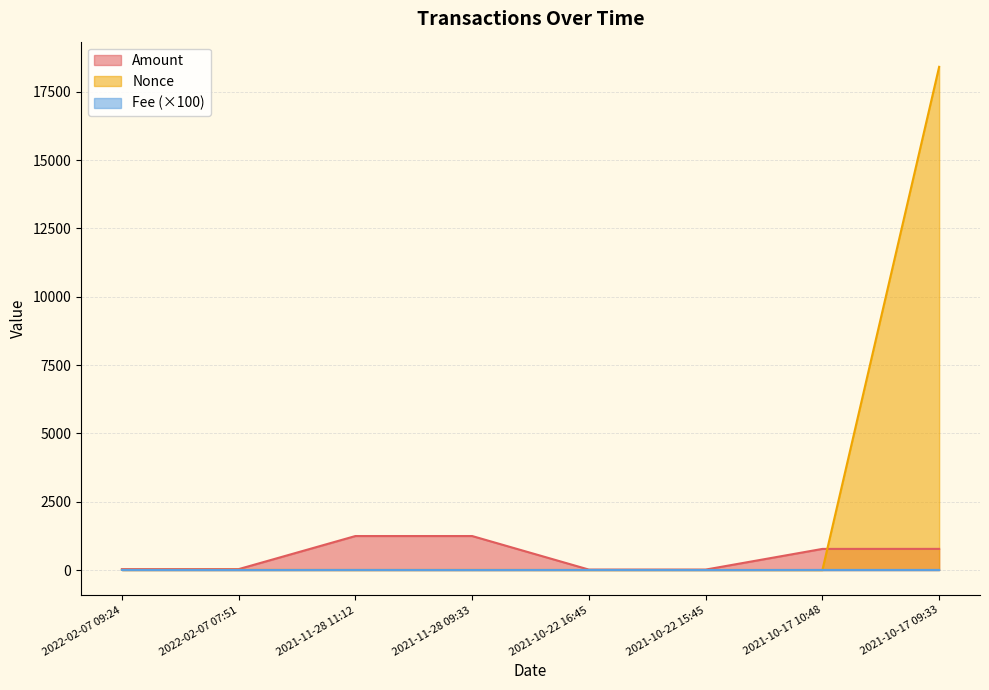

In Nonce, how many points are higher than both neighbors (excluding endpoints)?

3